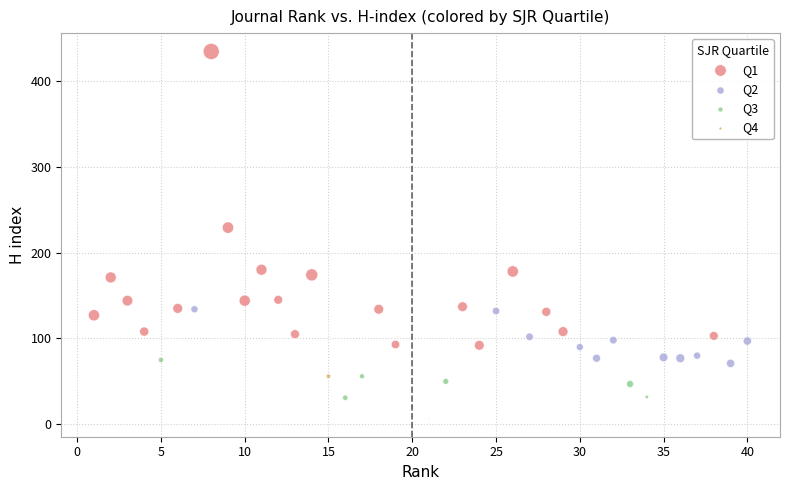

What are all the series names shown in the legend?

Q1, Q2, Q3, Q4